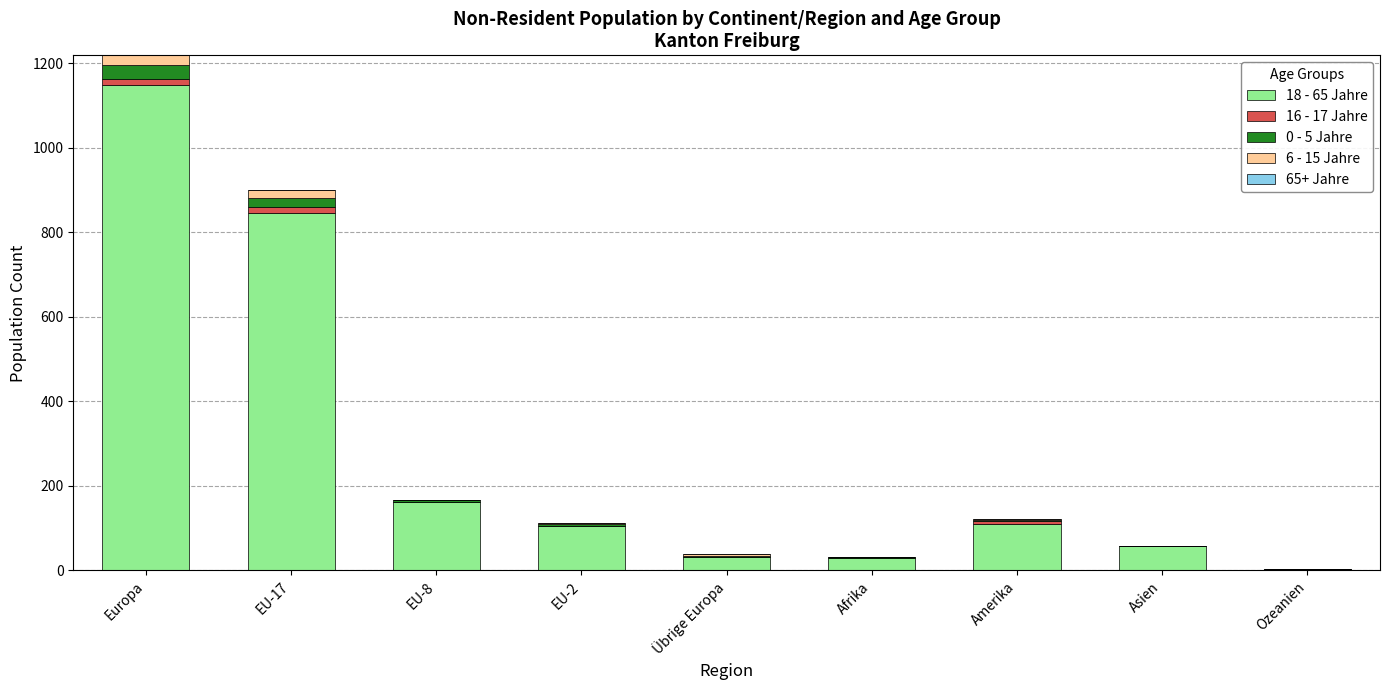

At which category is the sum across all series the highest?

Europa